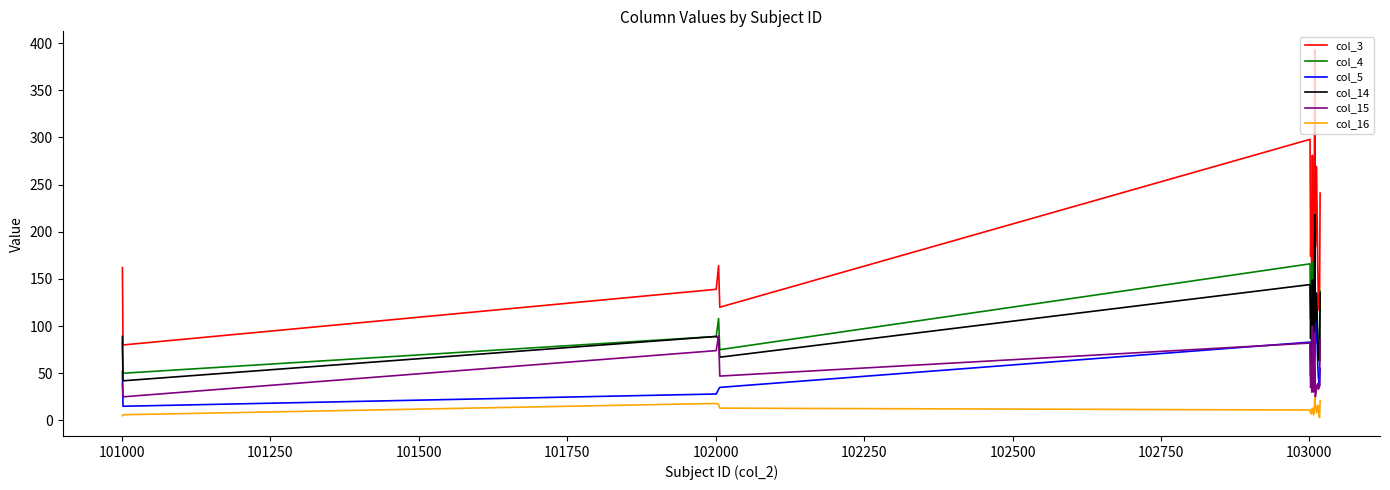

True or false: col_16 and col_5 intersect in this chart.

False